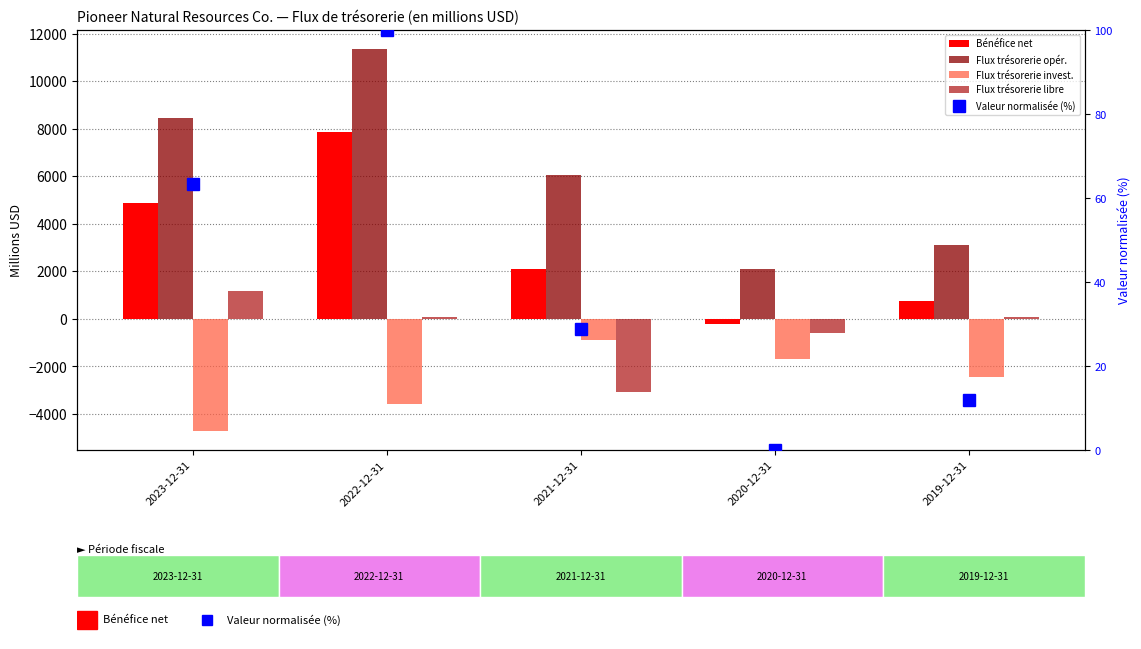

What is the label of the 5th bar from the right?

2023-12-31